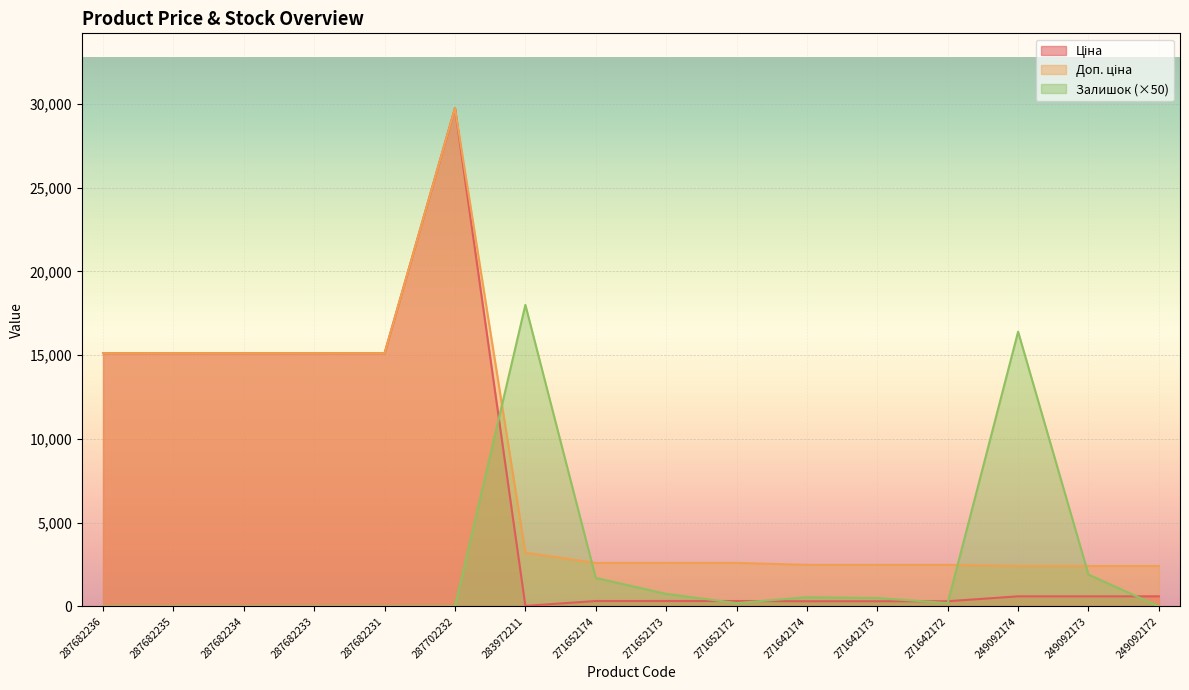

Which series has the widest spread of values?

Ціна